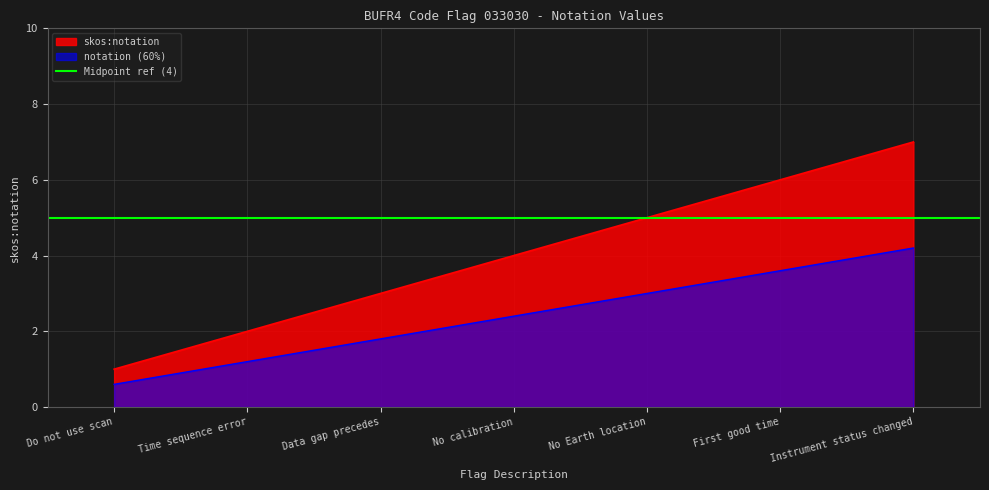

Which category has the highest value across all series?

Instrument status changed